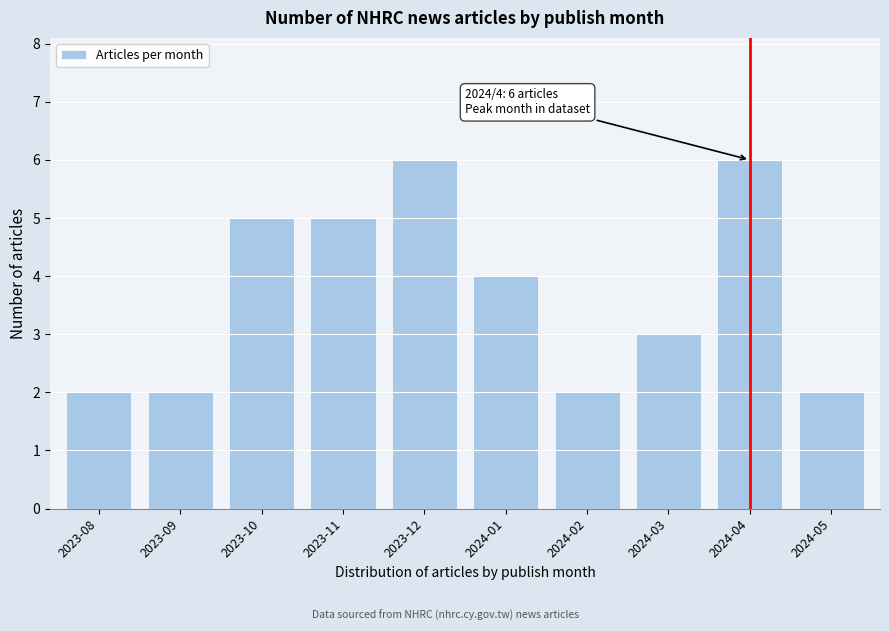

Reading left to right, list all the values displayed in this chart.

2023-08=2	2023-09=2	2023-10=5	2023-11=5	2023-12=6	2024-01=4	2024-02=2	2024-03=3	2024-04=6	2024-05=2